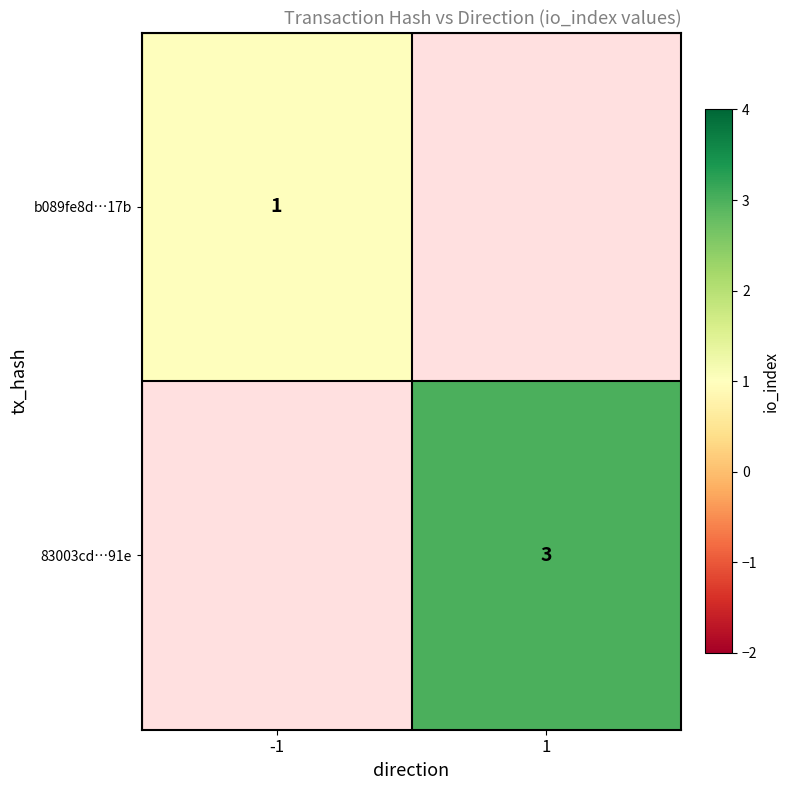

Is the value of b089fe8d…17b at -1 greater than the value of 83003cd…91e at 1?

No